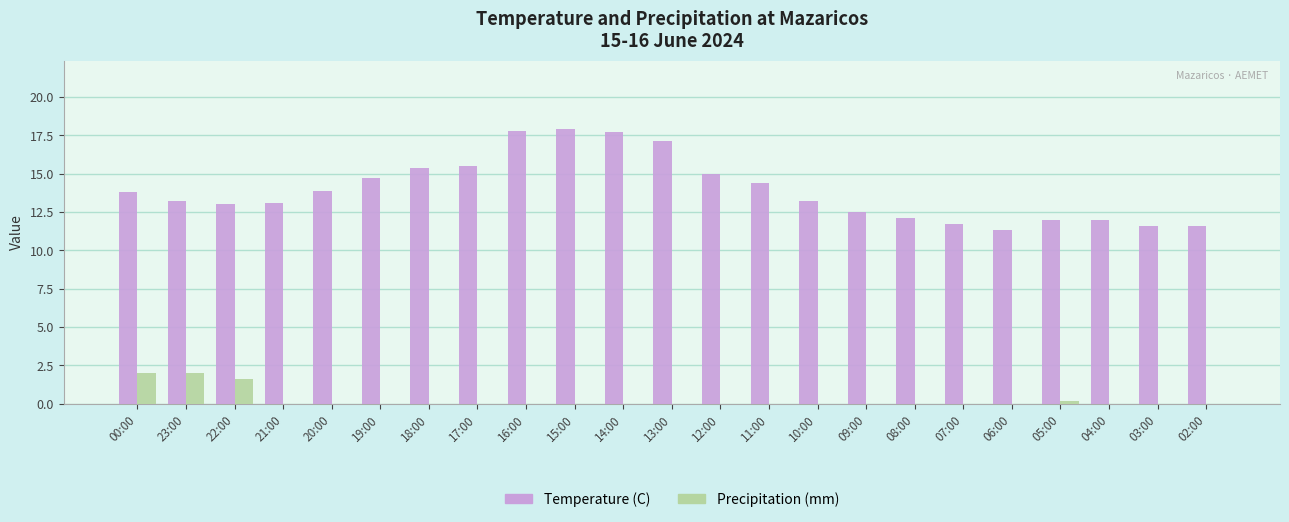

Is the value of Temperature (C) at 08:00 greater than the value of Precipitation (mm) at 12:00?

Yes